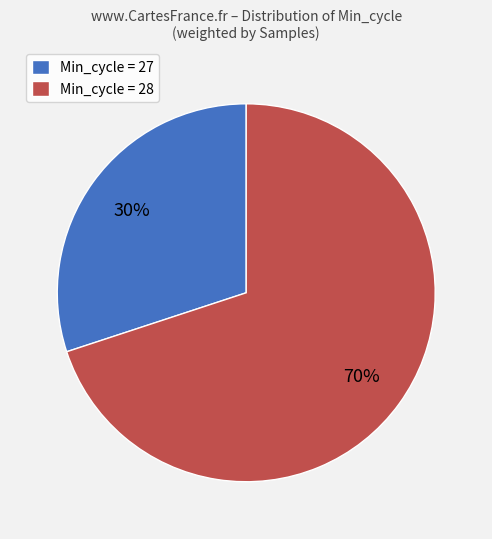

Approximately how many times larger is the value at Min_cycle = 28 compared to Min_cycle = 27?

2.3